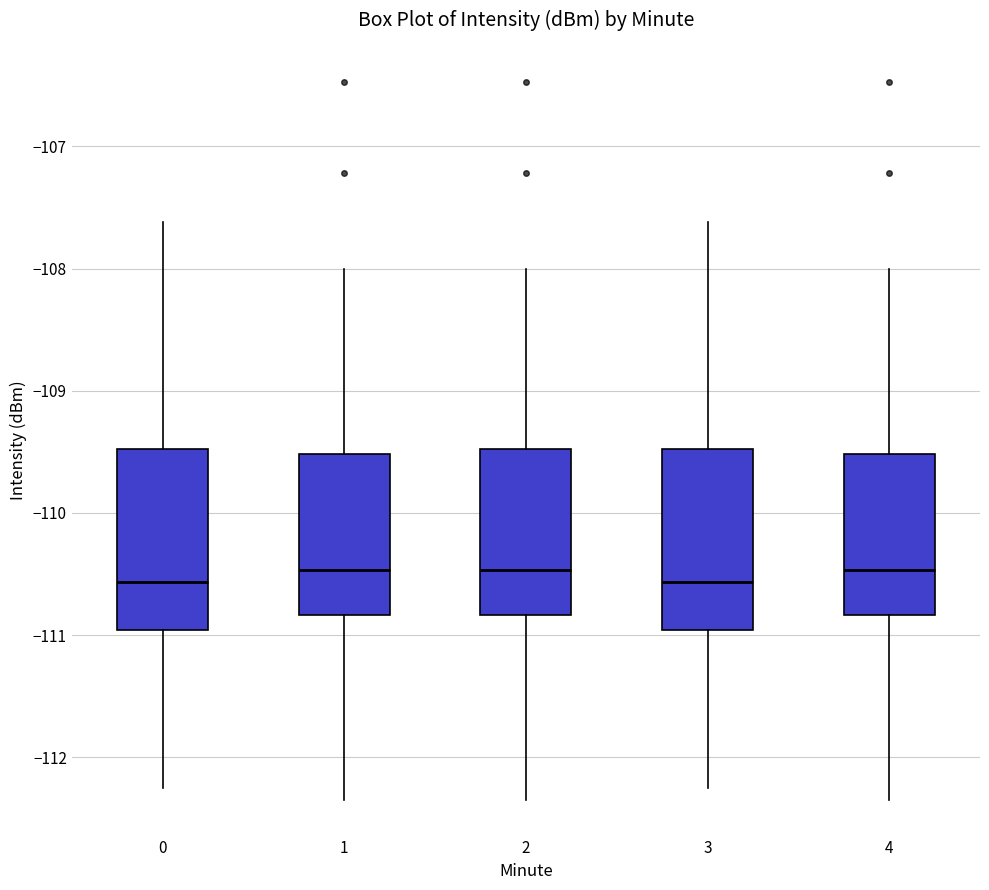

Reading left to right, read every box against the y-axis: the position of its median line, the range the box covers, and the ends of its whiskers. The values are not printed on the chart, so give them approximately, as read against the axis.

0: median -110.6, box -111.0 to -109.5, whiskers -112.3 to -107.6
1: median -110.5, box -110.8 to -109.5, whiskers -112.3 to -108.0
2: median -110.5, box -110.8 to -109.5, whiskers -112.3 to -108.0
3: median -110.6, box -111.0 to -109.5, whiskers -112.3 to -107.6
4: median -110.5, box -110.8 to -109.5, whiskers -112.3 to -108.0